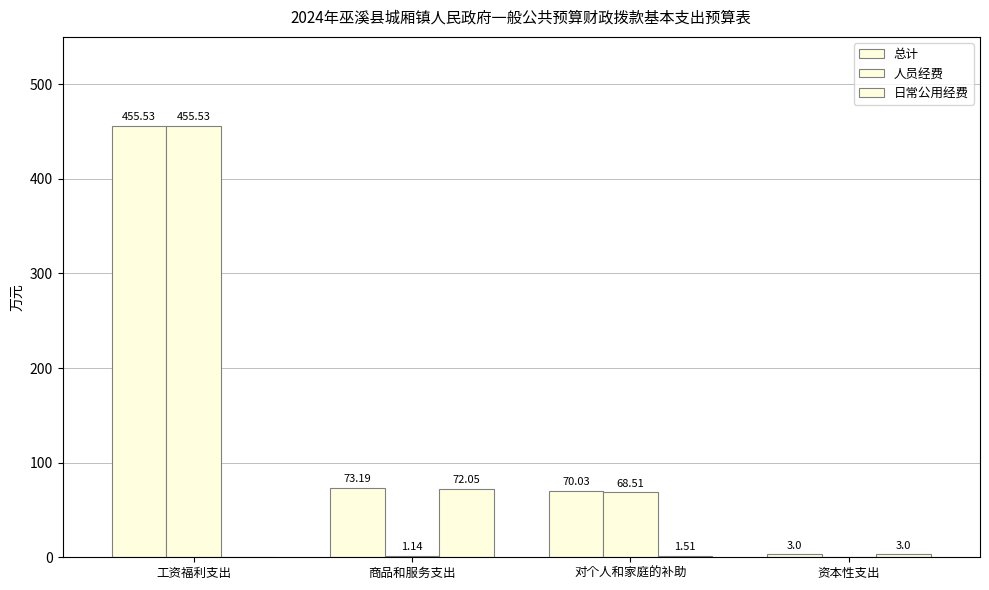

What is the label of the 3rd bar from the right?

商品和服务支出